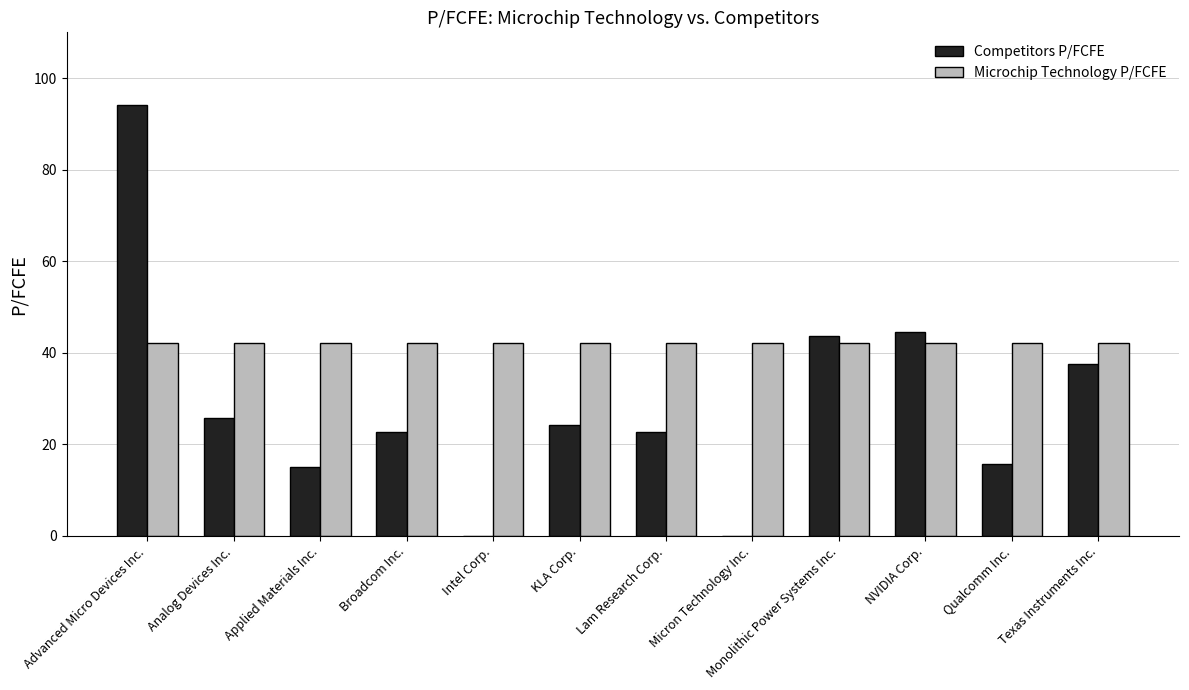

True or false: Microchip Technology P/FCFE has a value of 12.0 at Lam Research Corp..

False